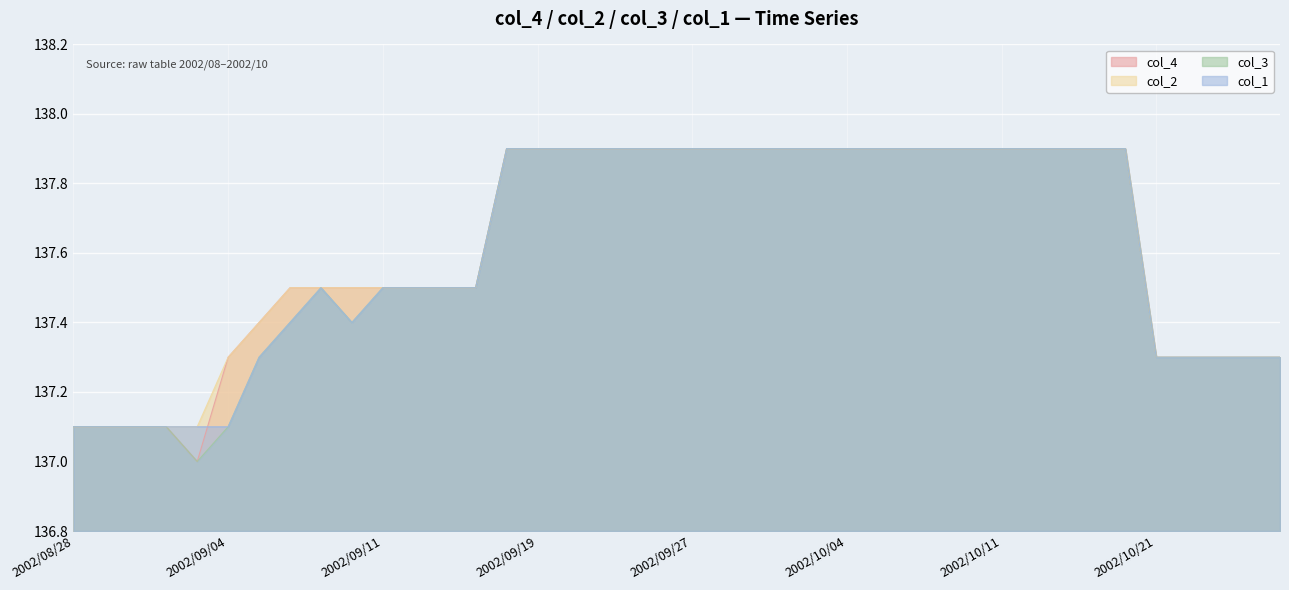

Rank the series by their maximum value, from highest to lowest.

col_4, col_2, col_3, col_1